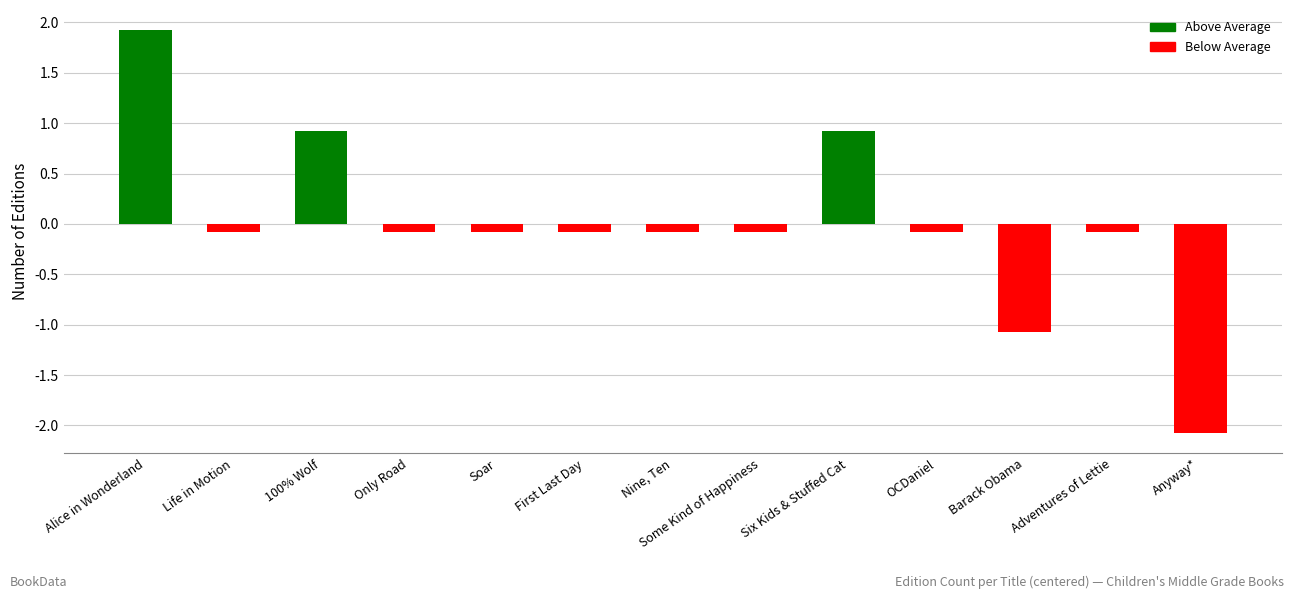

What is the minimum value shown in the chart?

-2.1